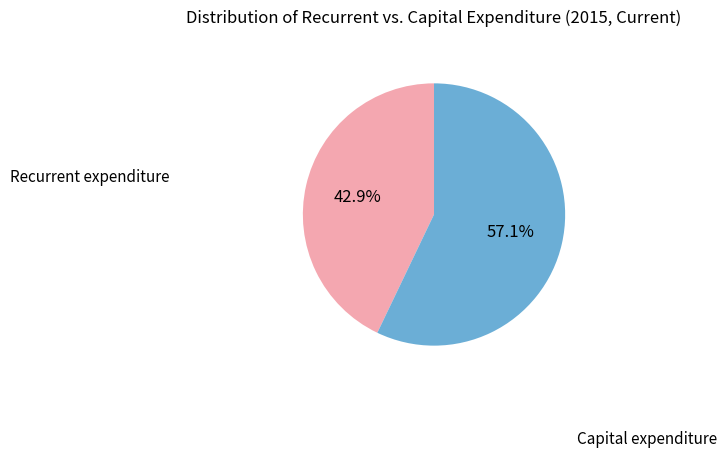

Does Recurrent expenditure account for over 50% of the chart?

No